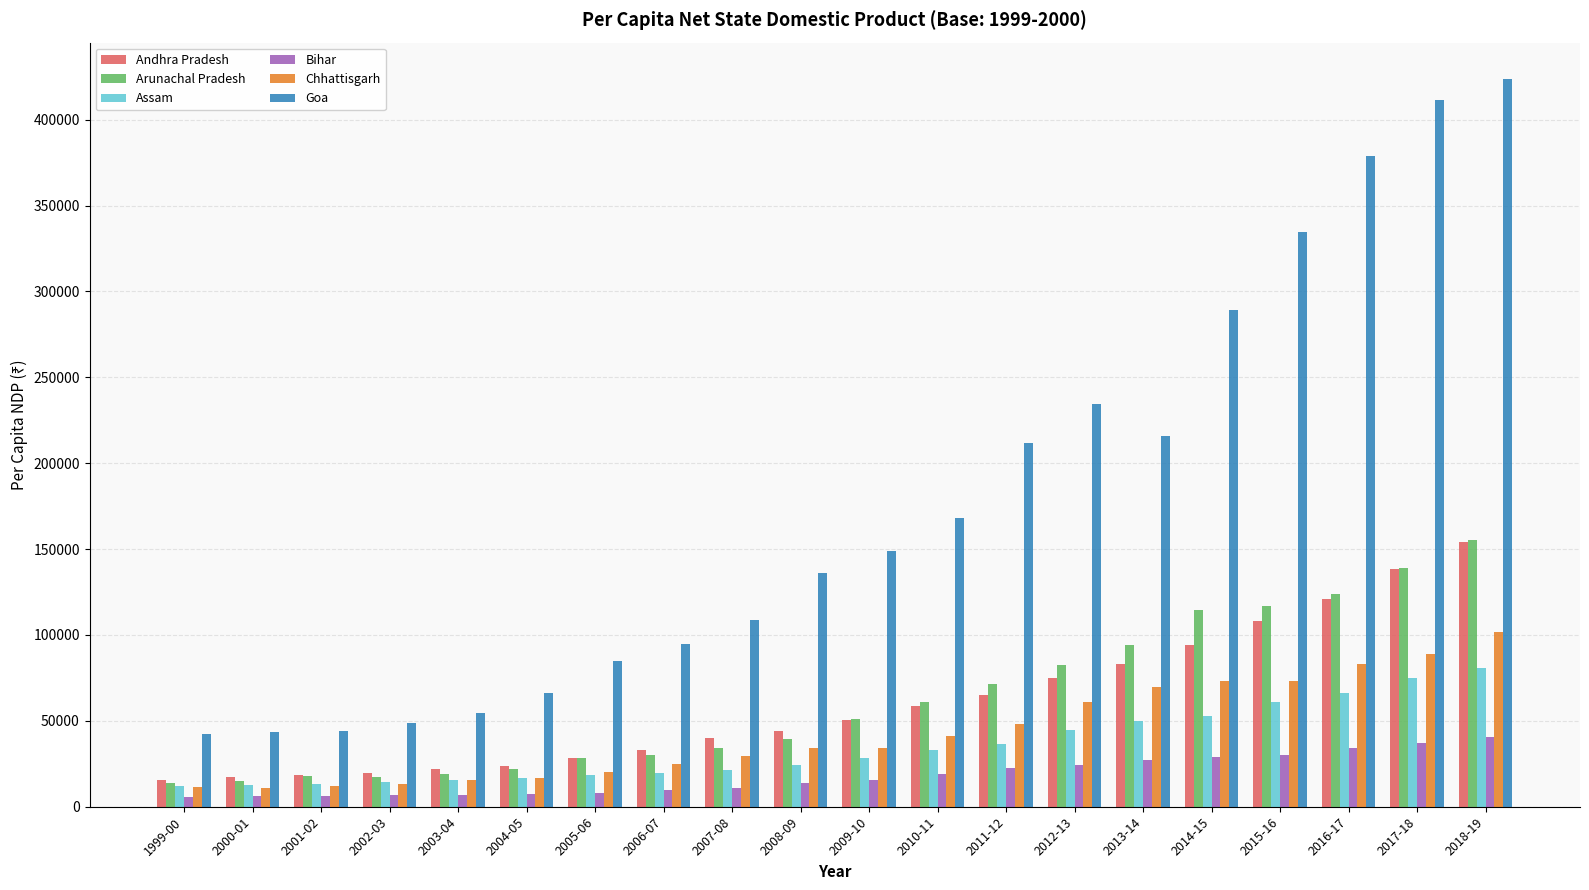

Between 2001-02 and 2010-11, which series saw the biggest shift?

Goa